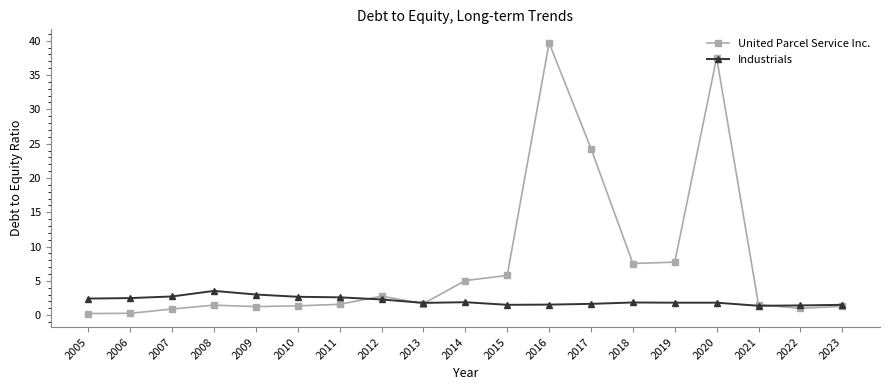

Which series has the largest total across all categories?

United Parcel Service Inc.